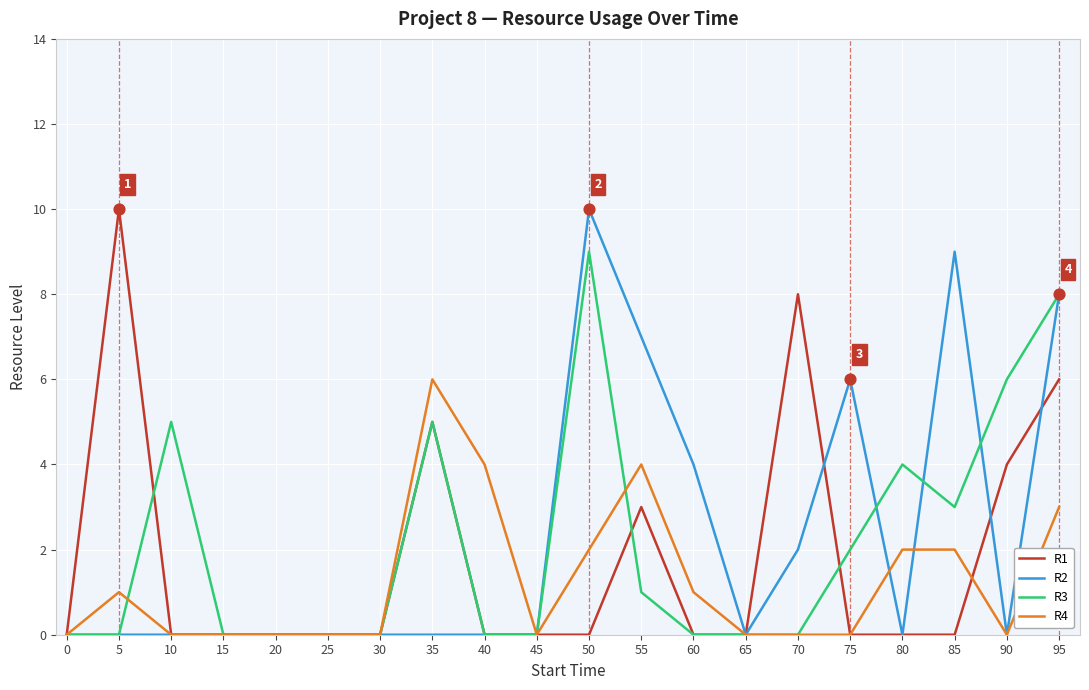

Which series has the largest total across all categories?

R2